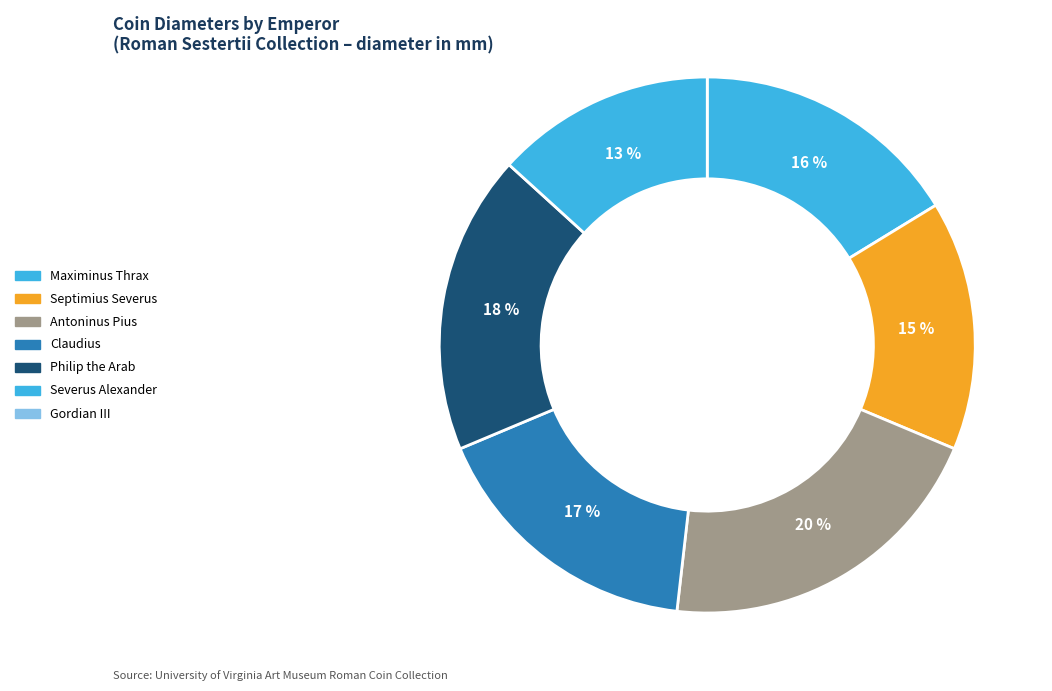

Count the number of slices in the pie.

6